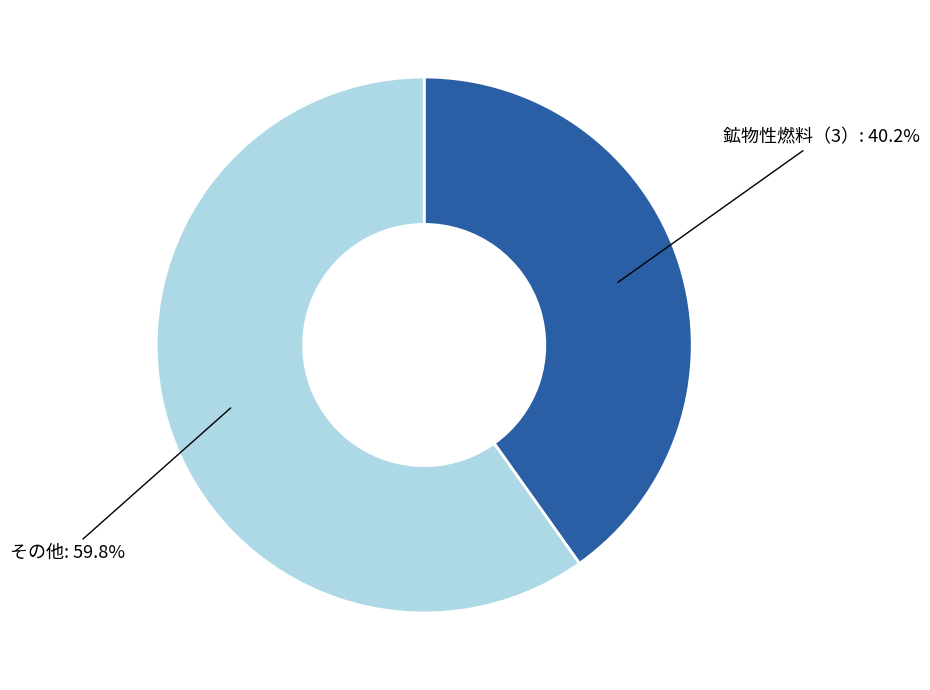

Does any single category account for the majority?

Yes